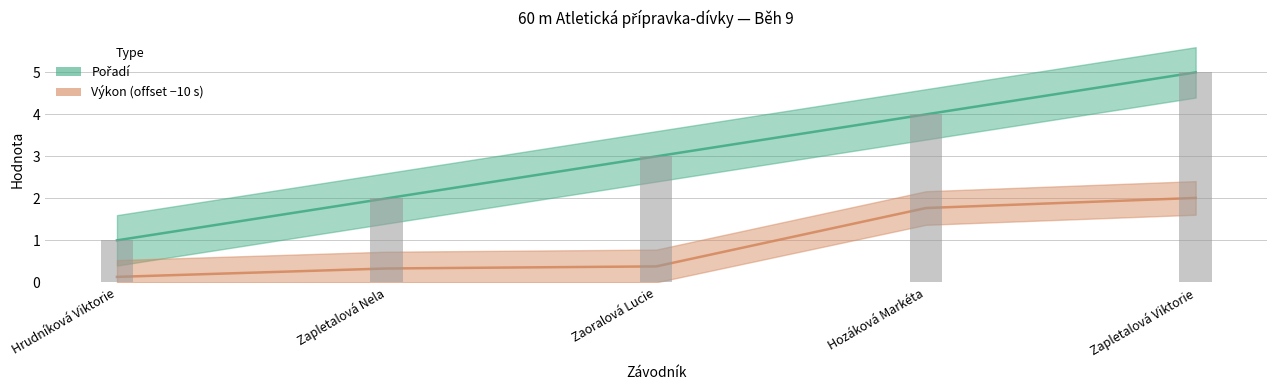

What are all the series names shown in the legend?

Pořadí, Výkon